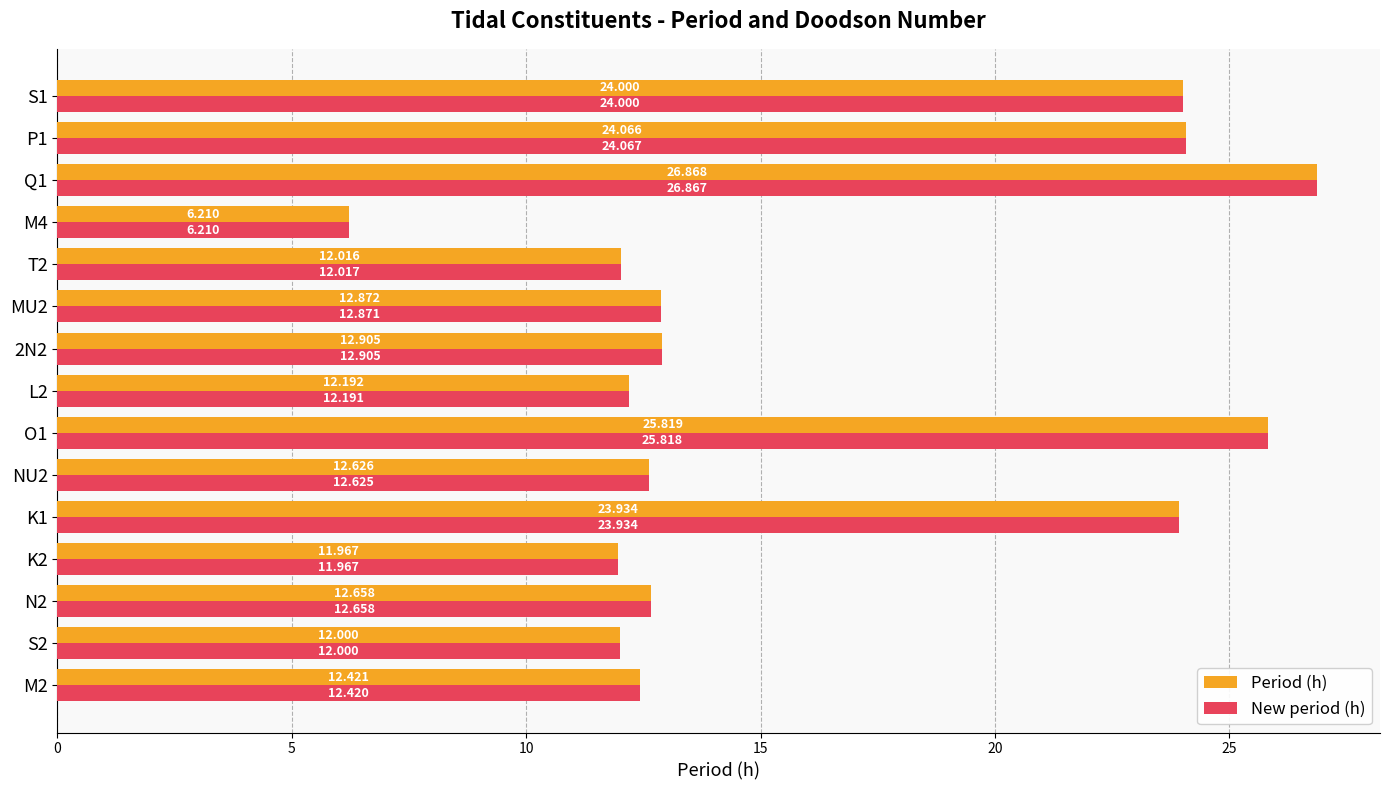

List the series in order of their overall mean, lowest first.

New period (h), Period (h)